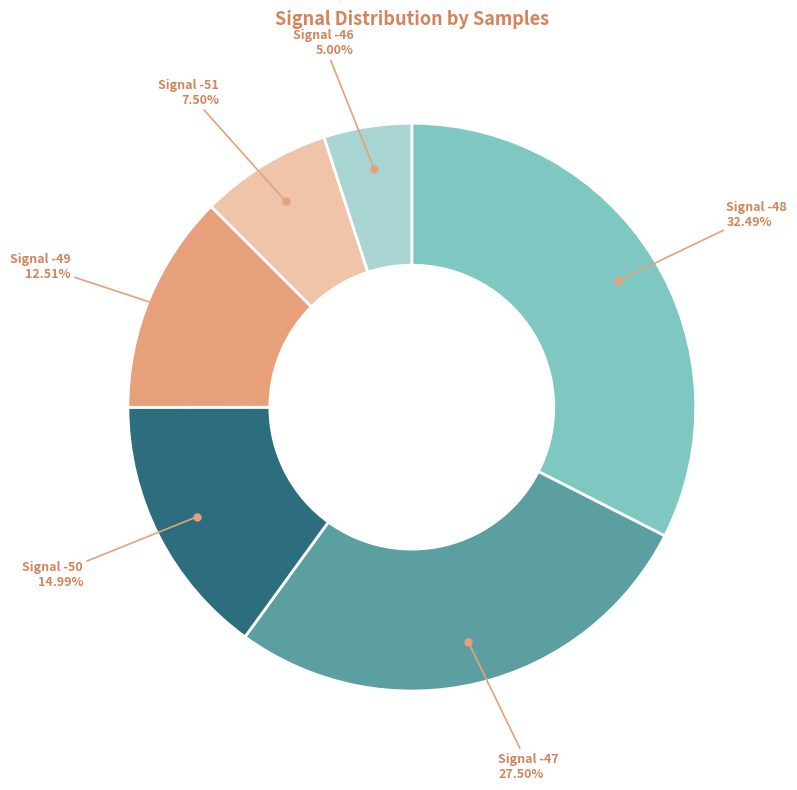

Is there a majority slice in this chart?

No